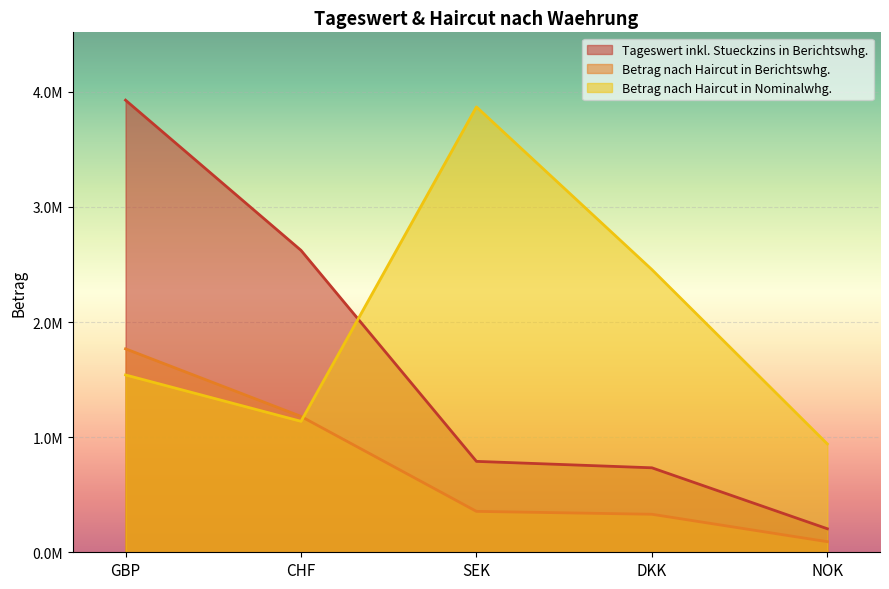

What is the average value of the Betrag nach Haircut in Berichtswhg. series?

745110.7